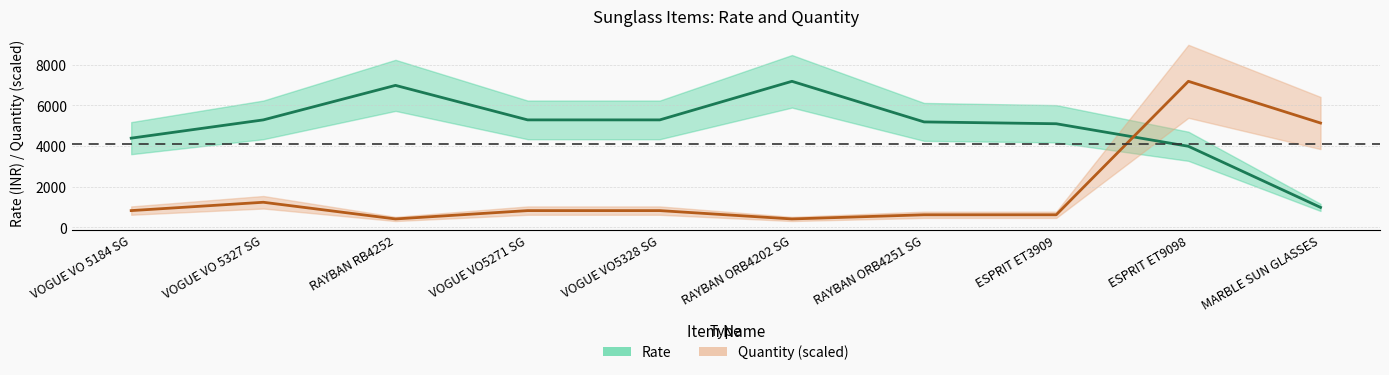

Is it true that Quantity equals 882.4 at RAYBAN ORB4251 SG?

False